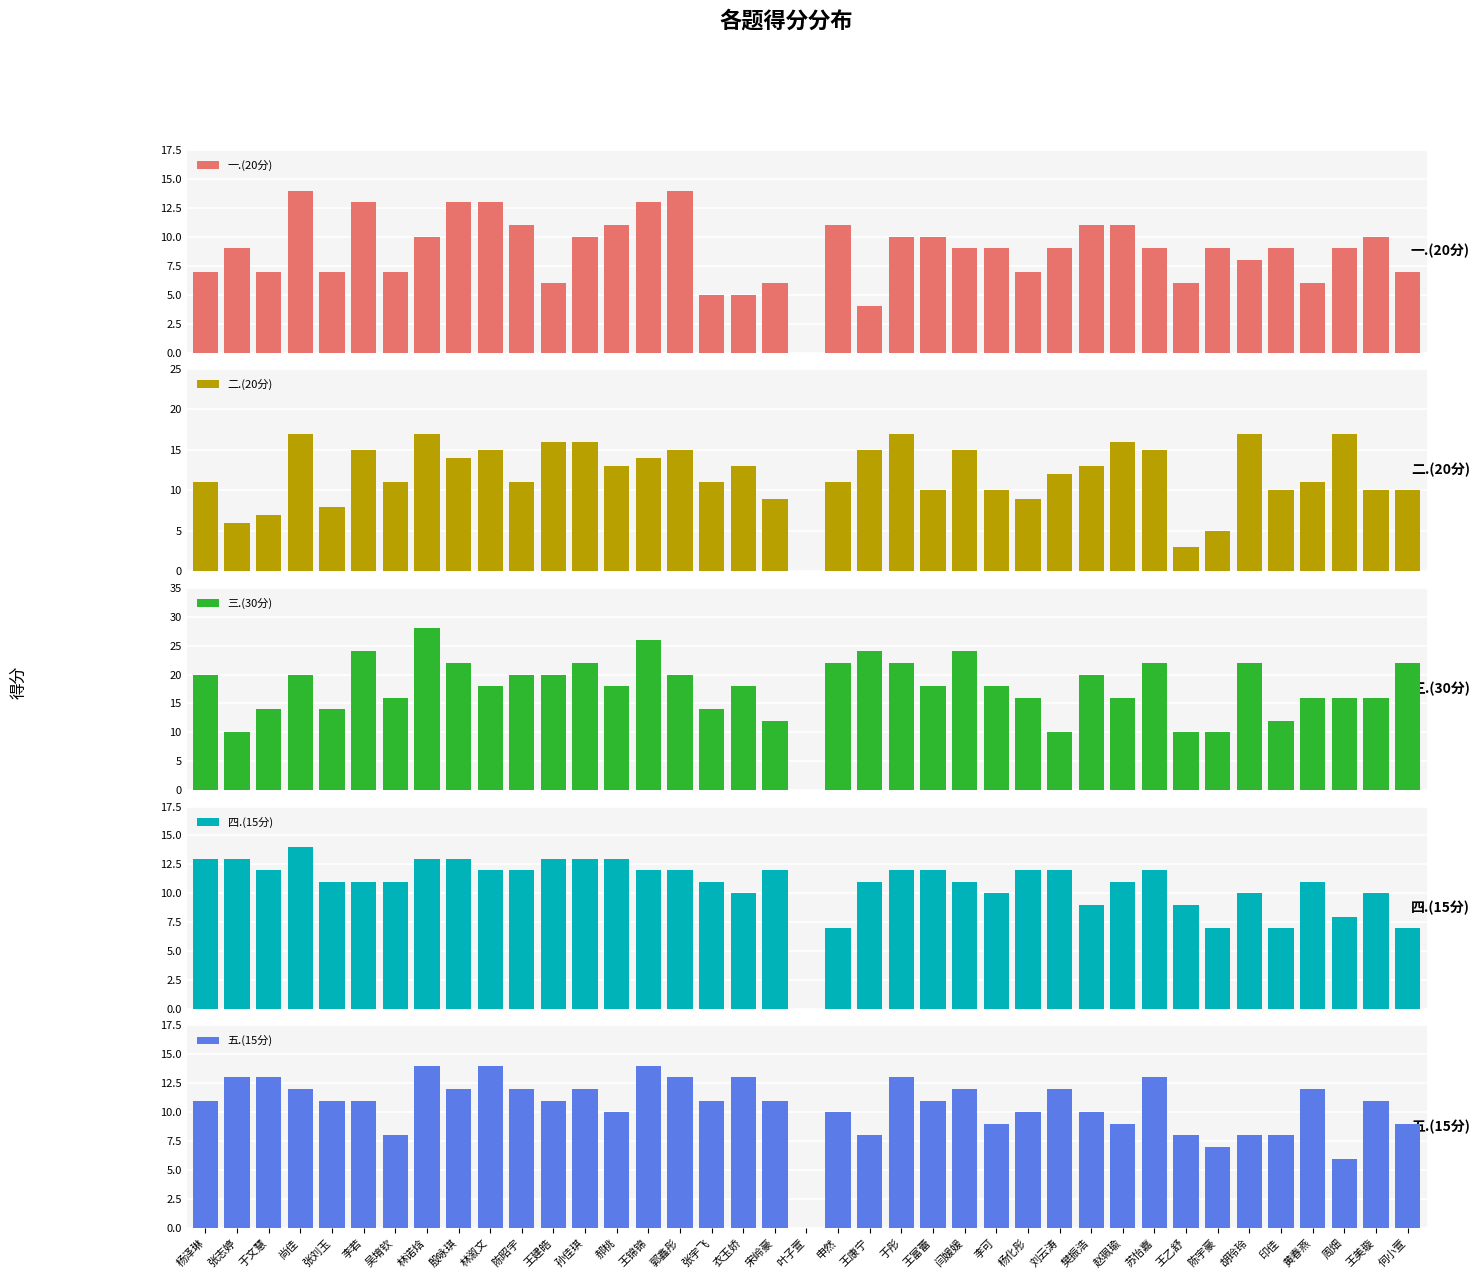

Is the value of 五.(15分) at 张宇飞 greater than the value of 一.(20分) at 吴堉钦?

Yes